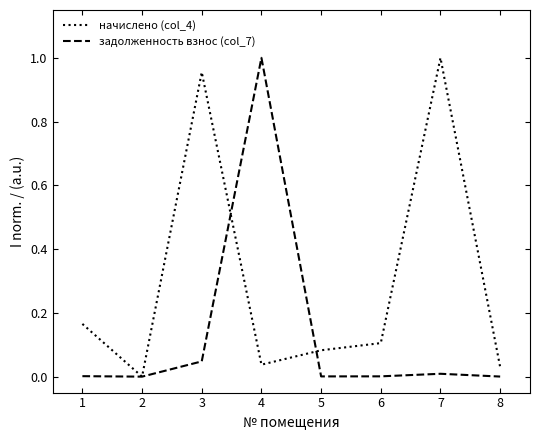

True or false: задолженность взнос (col_7) has a value of 0.0 at 2.

True